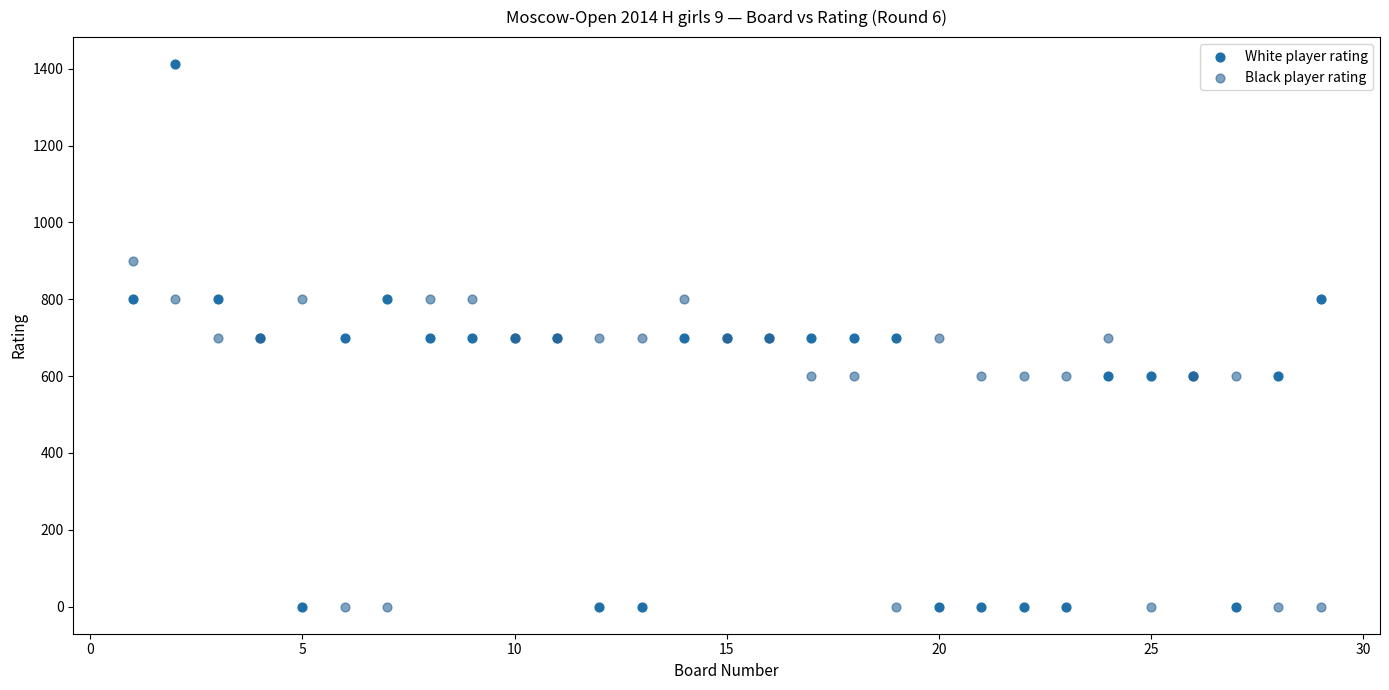

What is the X range (max minus min) for the scatter plot?

28